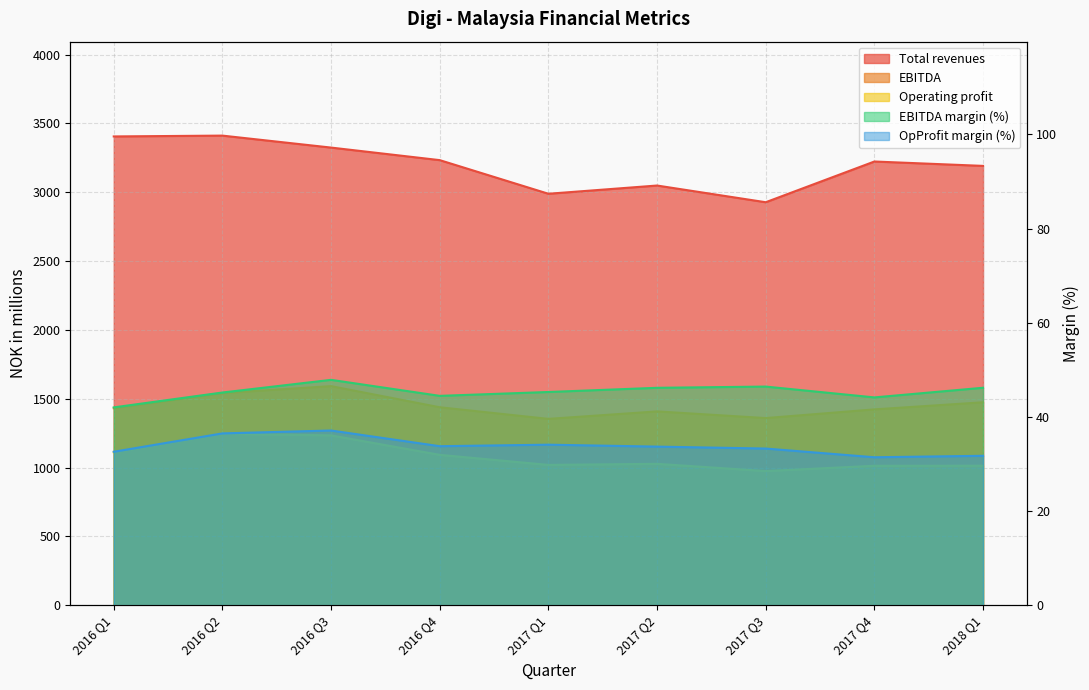

What is the label of the 8th point from the right?

2016 Q2